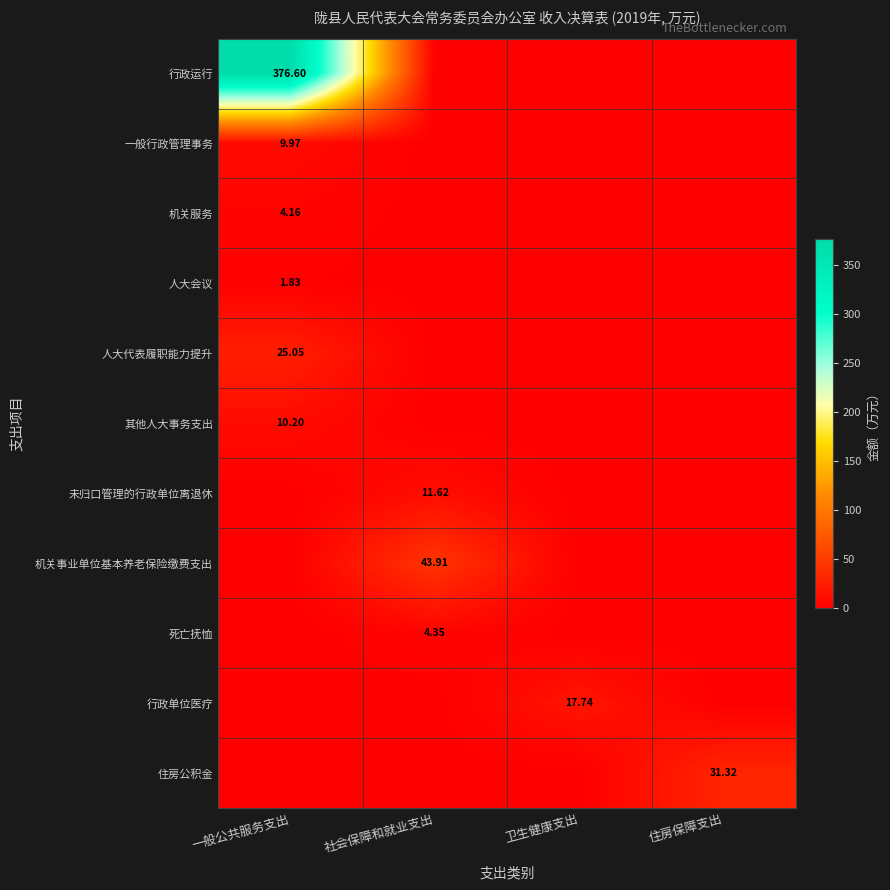

What is the difference between the maximum and minimum values in the 未归口管理的行政单位离退休 series?

11.6